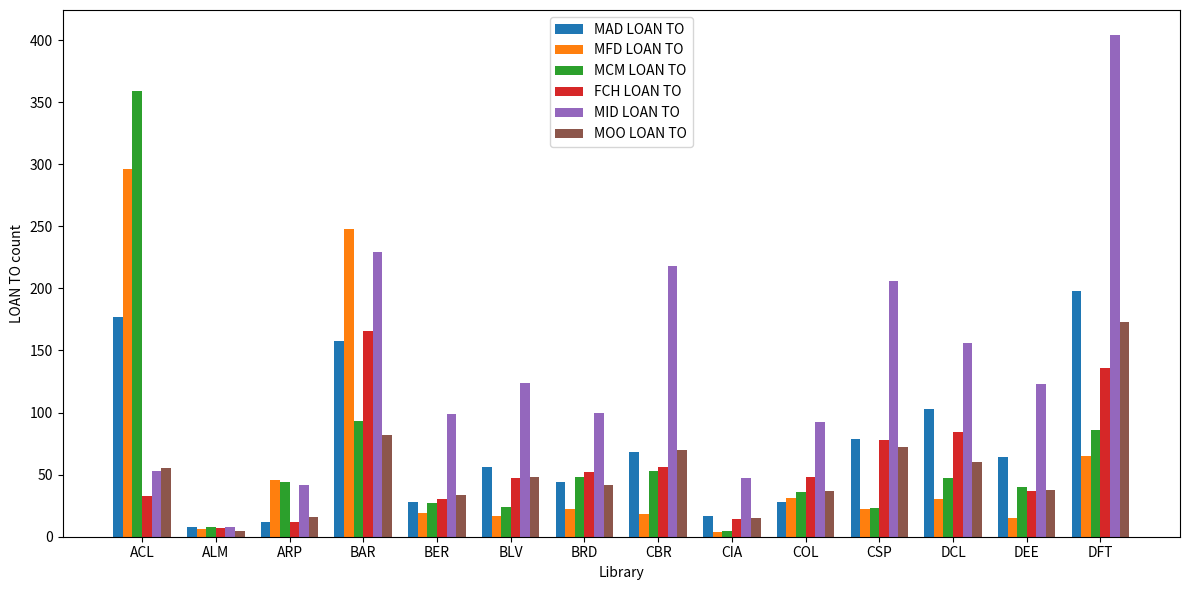

Where is FCH LOAN TO nearest to the value 86?

DCL